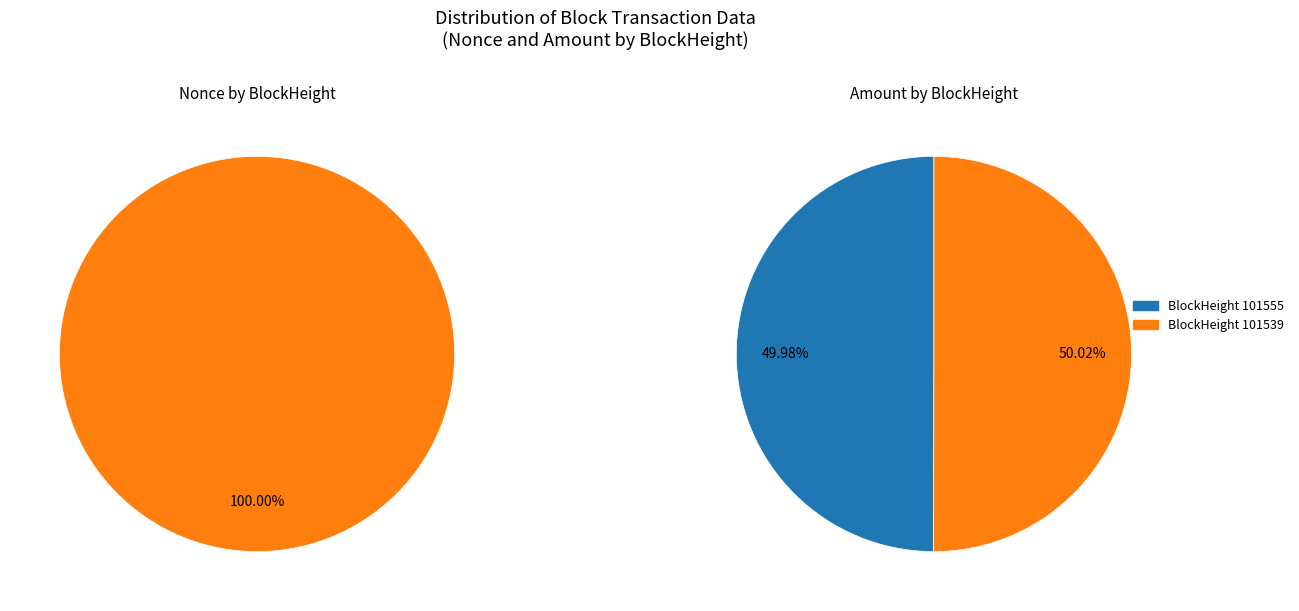

How many segments does this pie chart have?

2